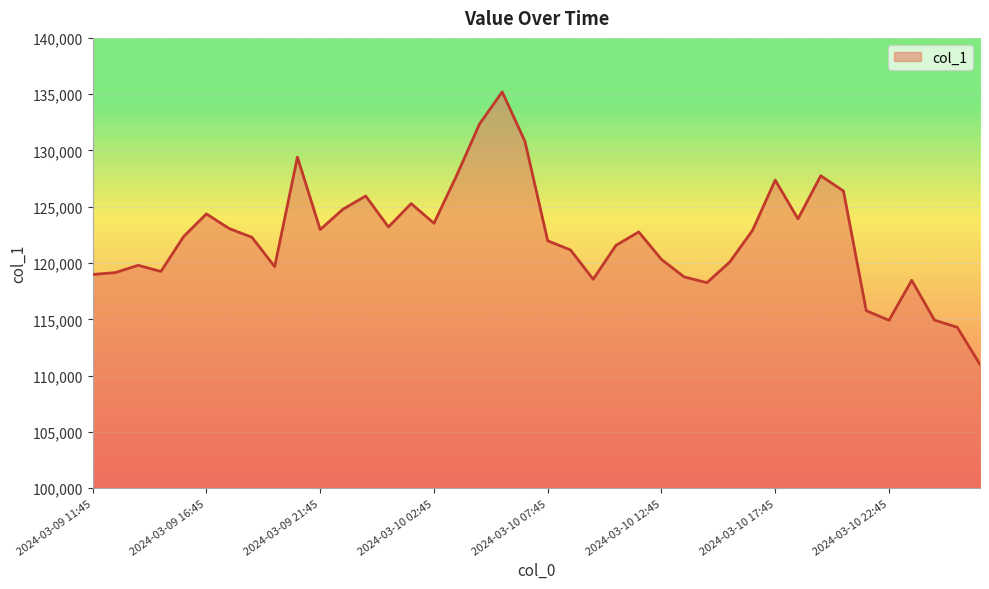

What is the maximum value shown in the chart?

135203.5